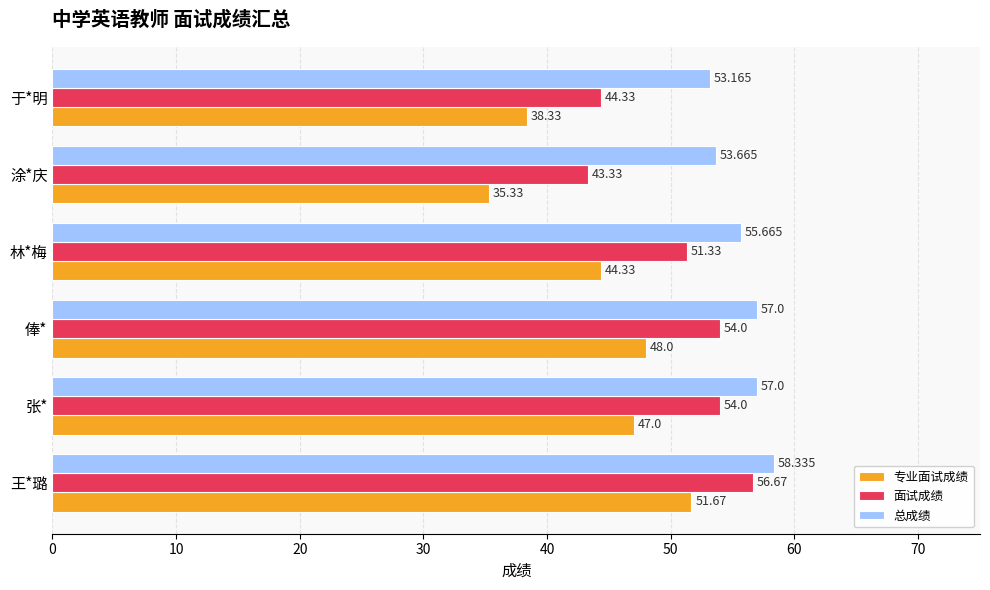

Rank the series by their average value, from highest to lowest.

总成绩, 面试成绩, 专业面试成绩